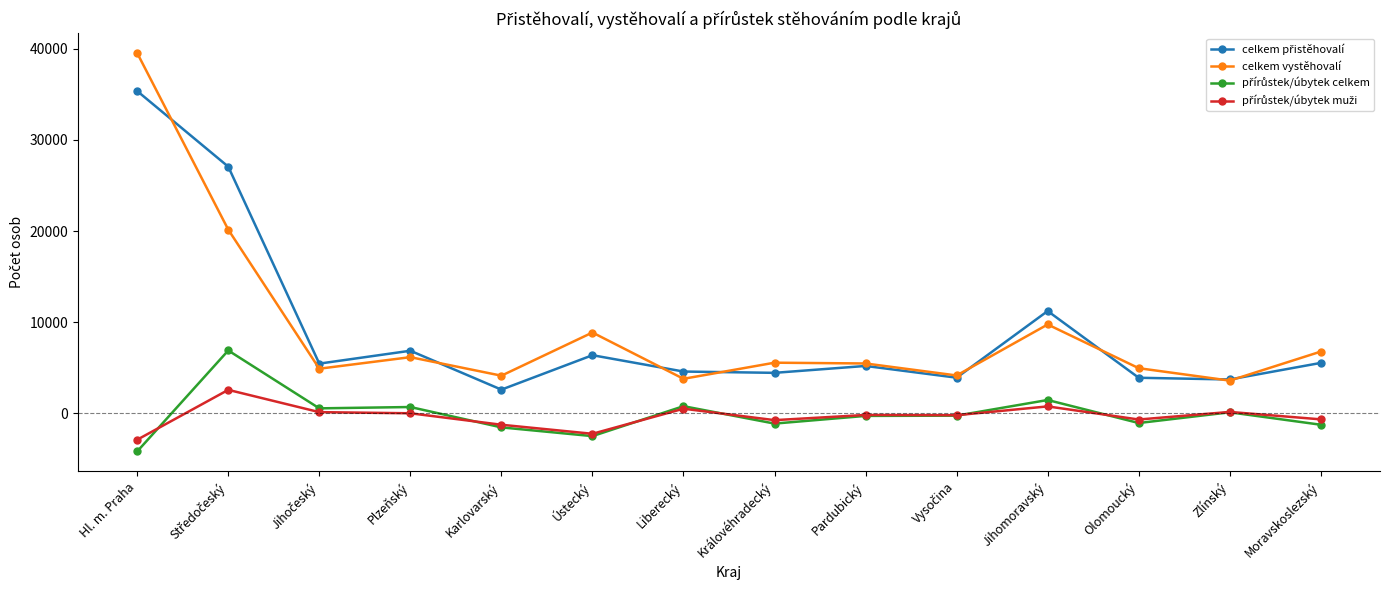

At which category is the sum across all series the highest?

Hl. m. Praha